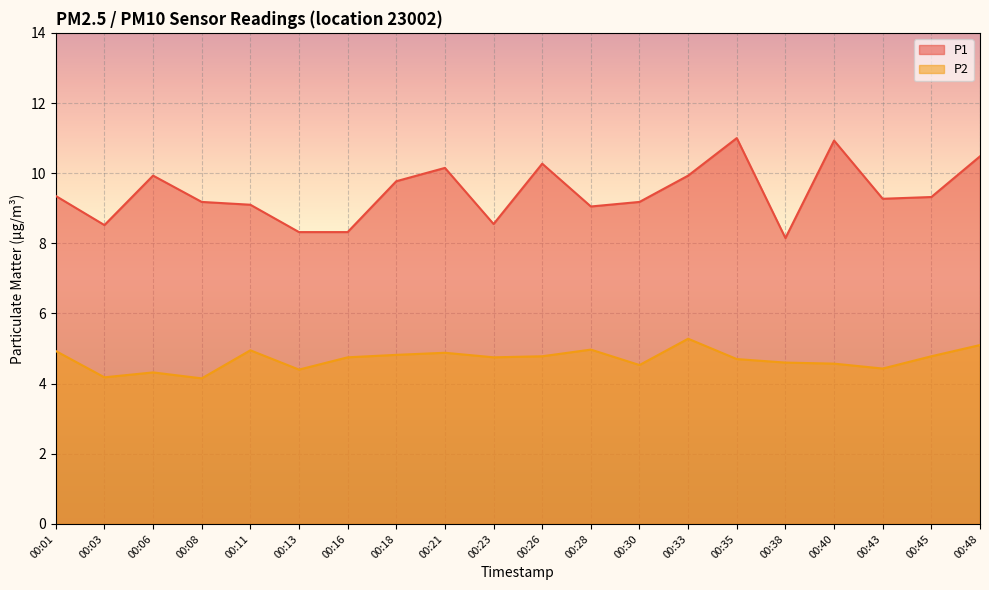

At which category does P1 reach its first local peak?

00:06